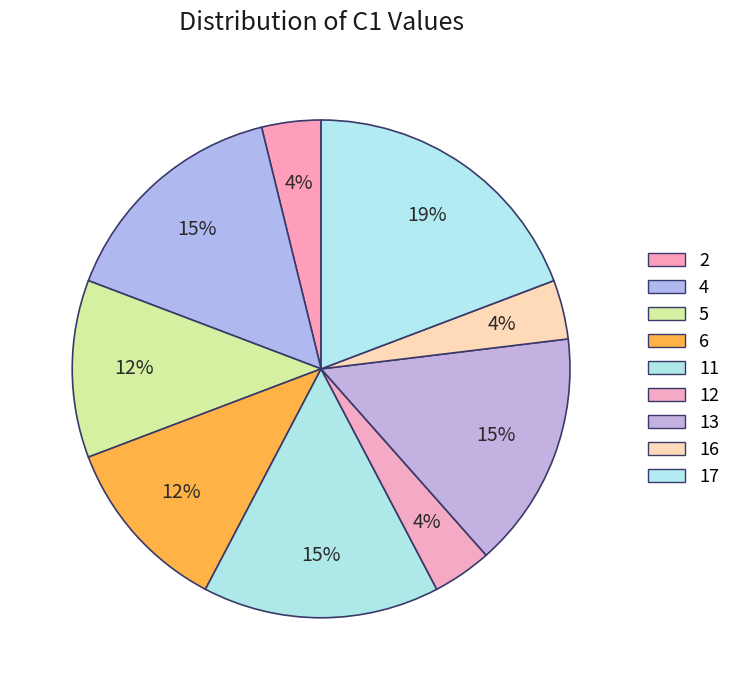

What percentage is the 17 slice, to the nearest percent?

19%